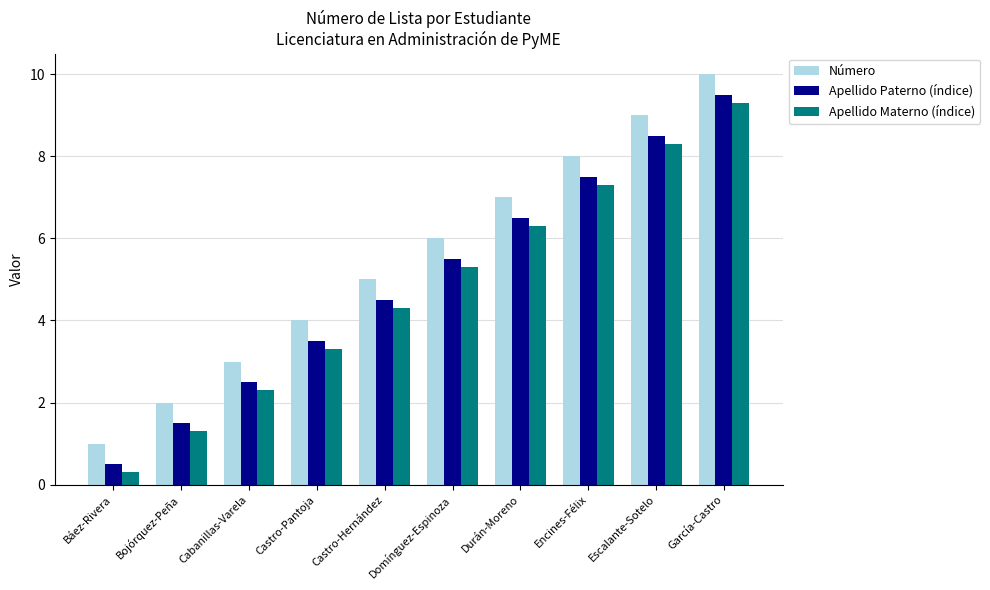

At which category is the sum across all series the highest?

García-Castro